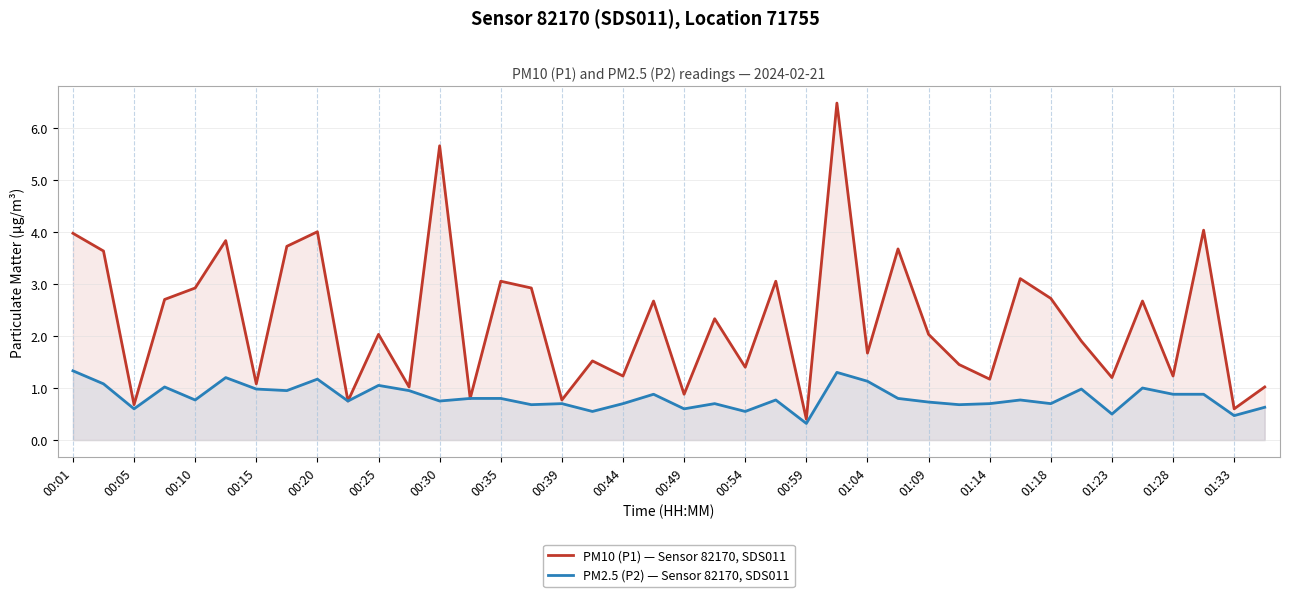

At which label is PM2.5 (P2) — Sensor 82170, SDS011 closest to 0?

00:59